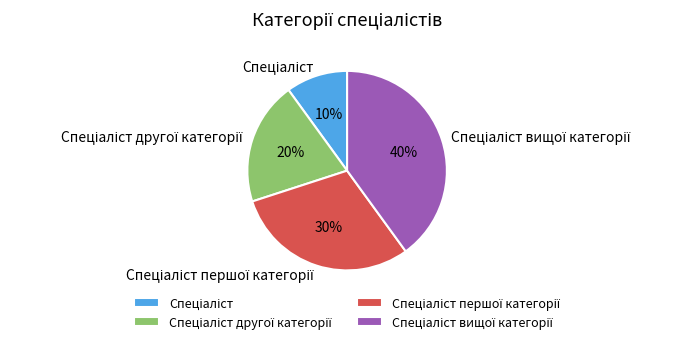

Does any single category account for the majority?

No